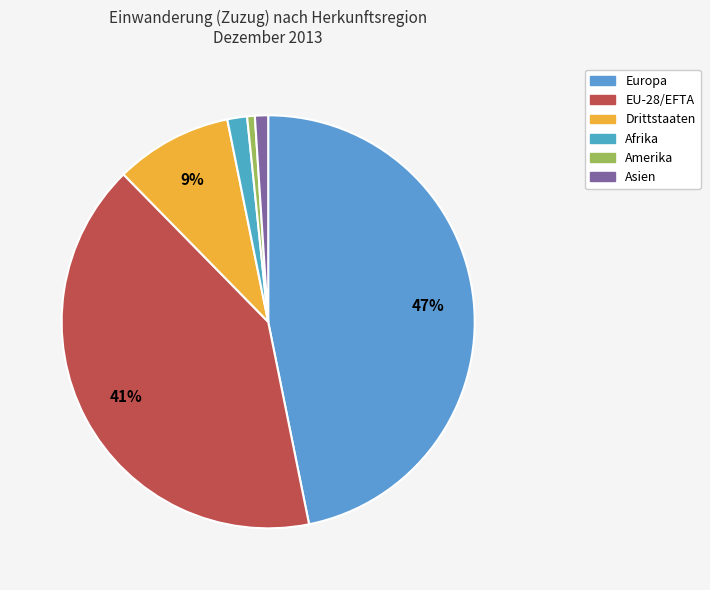

Rank the categories by value from highest to lowest.

Europa, EU-28/EFTA, Drittstaaten, Afrika, Asien, Amerika